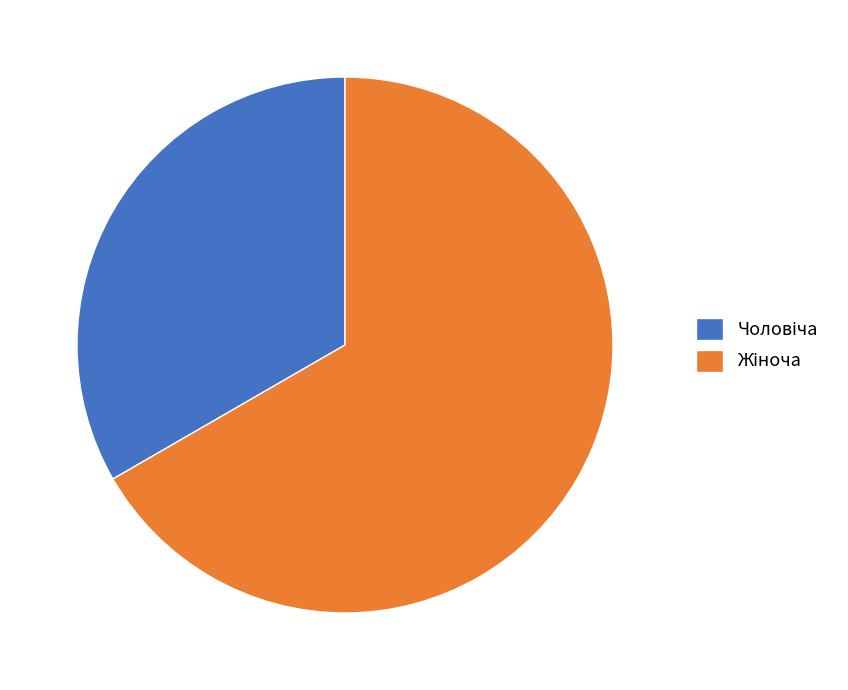

Does any single category account for the majority?

Yes